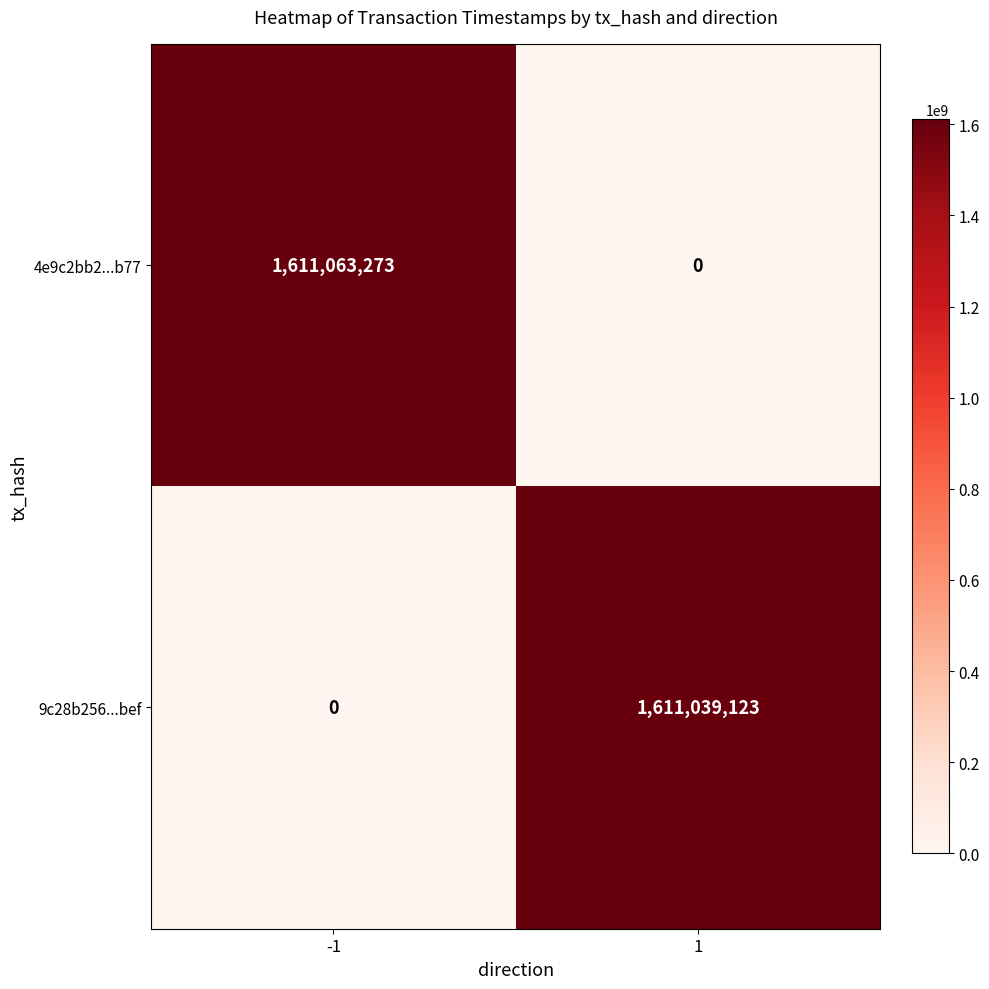

List the series in order of their overall mean, lowest first.

9c28b256...bef, 4e9c2bb2...b77